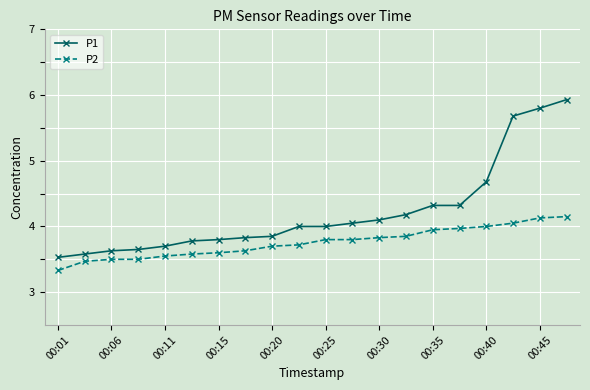

How many lines are shown in the chart?

2